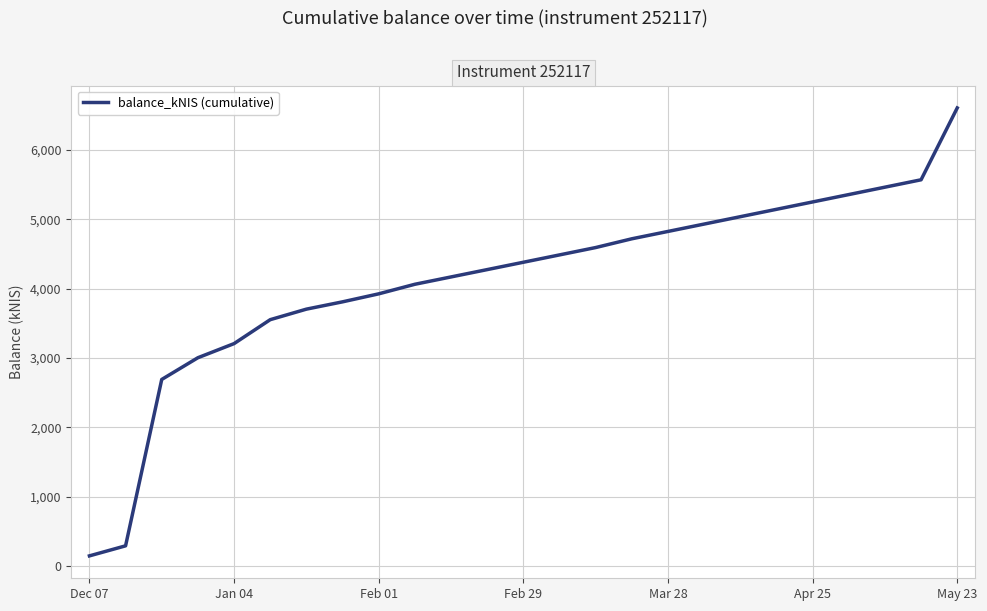

What is the smallest value displayed?

147.9